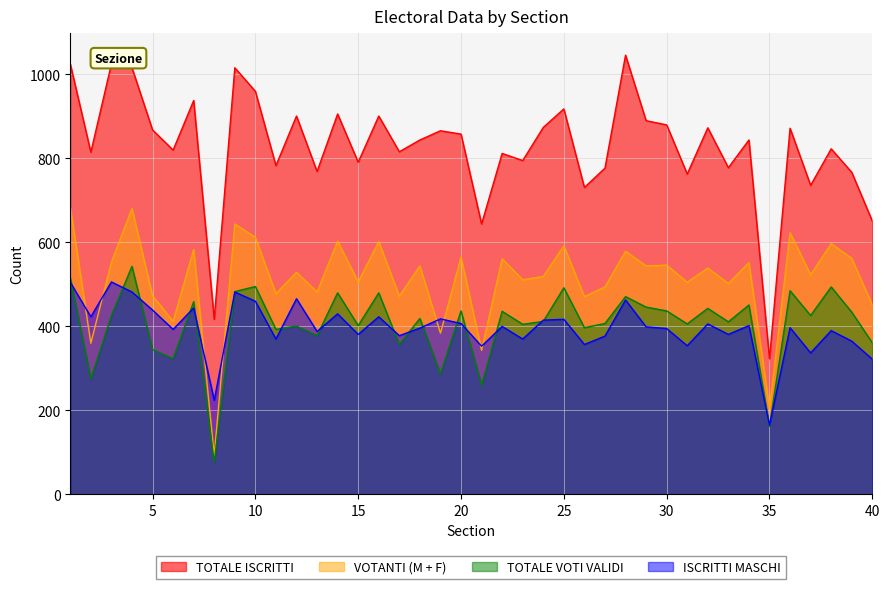

Is it true that TOTALE ISCRITTI equals 644 at 21?

True